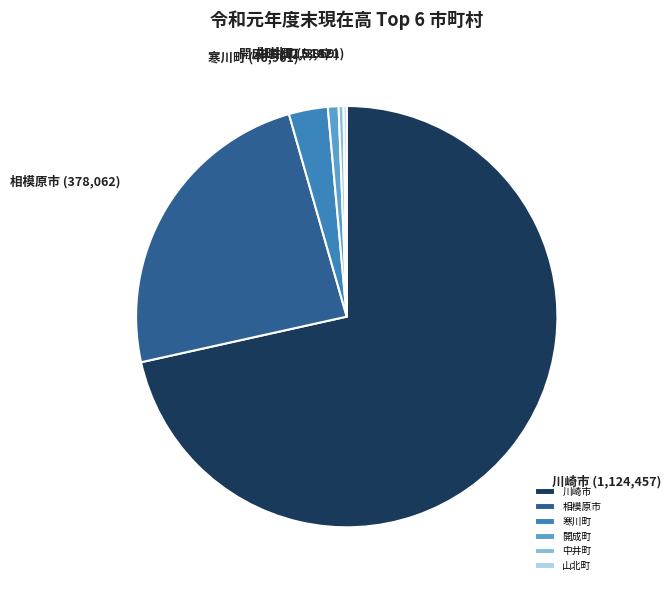

Which category accounts for the majority?

川崎市